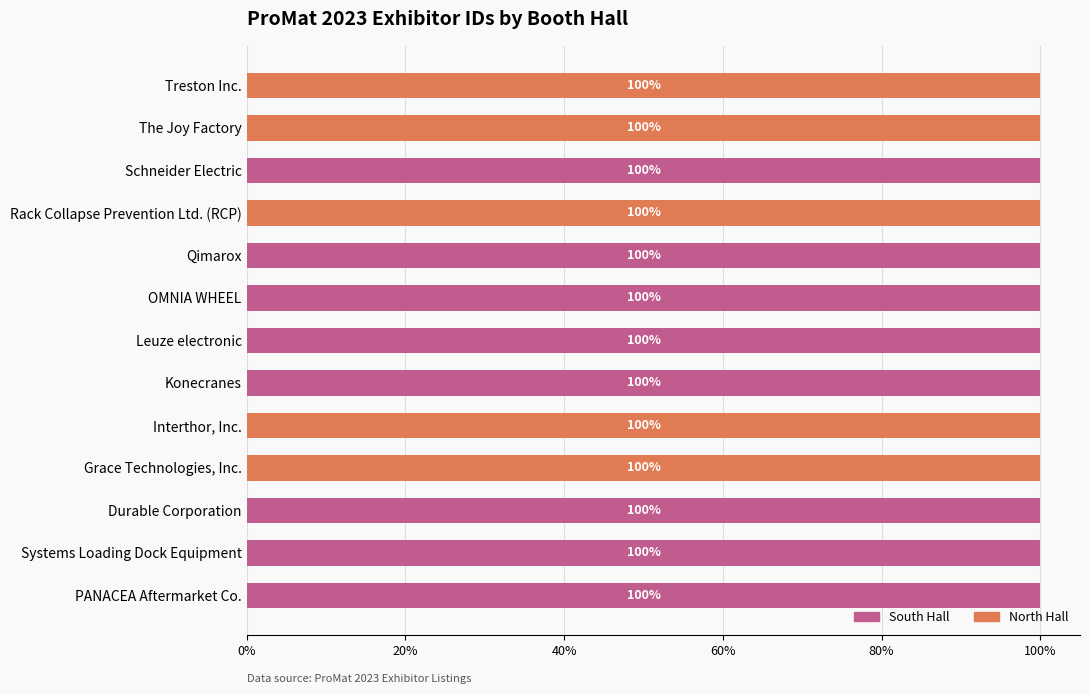

What is the highest value of the South Hall series?

100